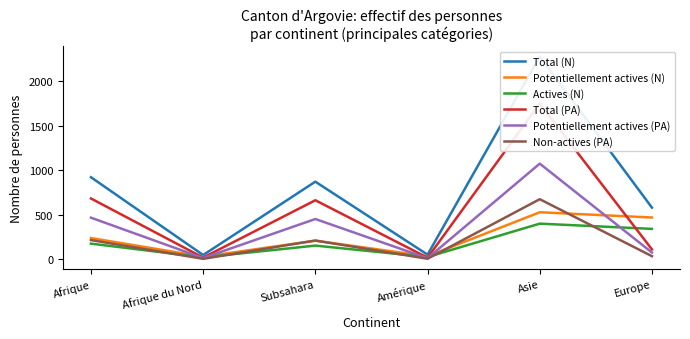

Between Afrique and Subsahara, which is larger?

Afrique